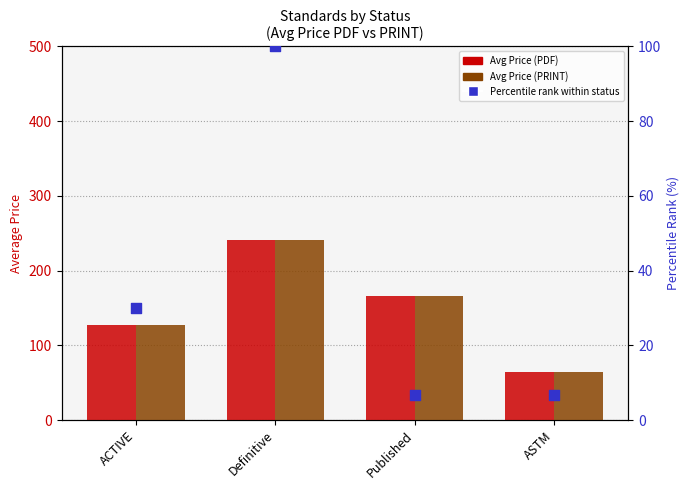

Is the value of Percentile rank within status at Published greater than the value of Avg Price (PDF) at ACTIVE?

No